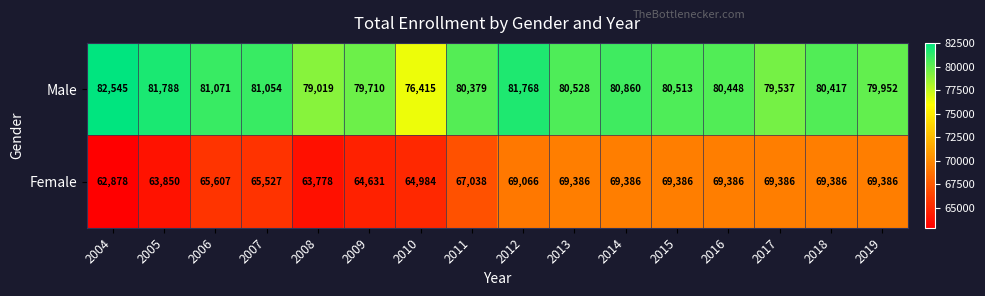

The Male series shows 23020 at 2011. True or false?

False